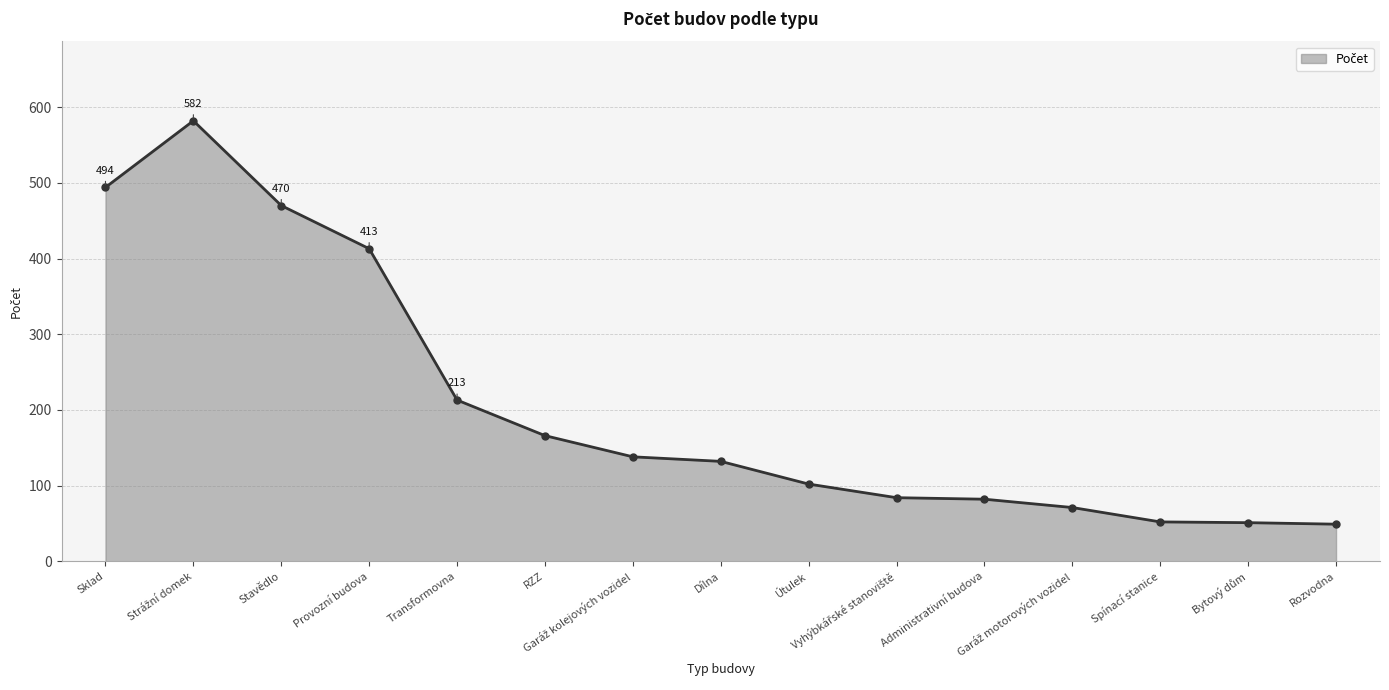

What is the difference between the maximum and minimum values?

533